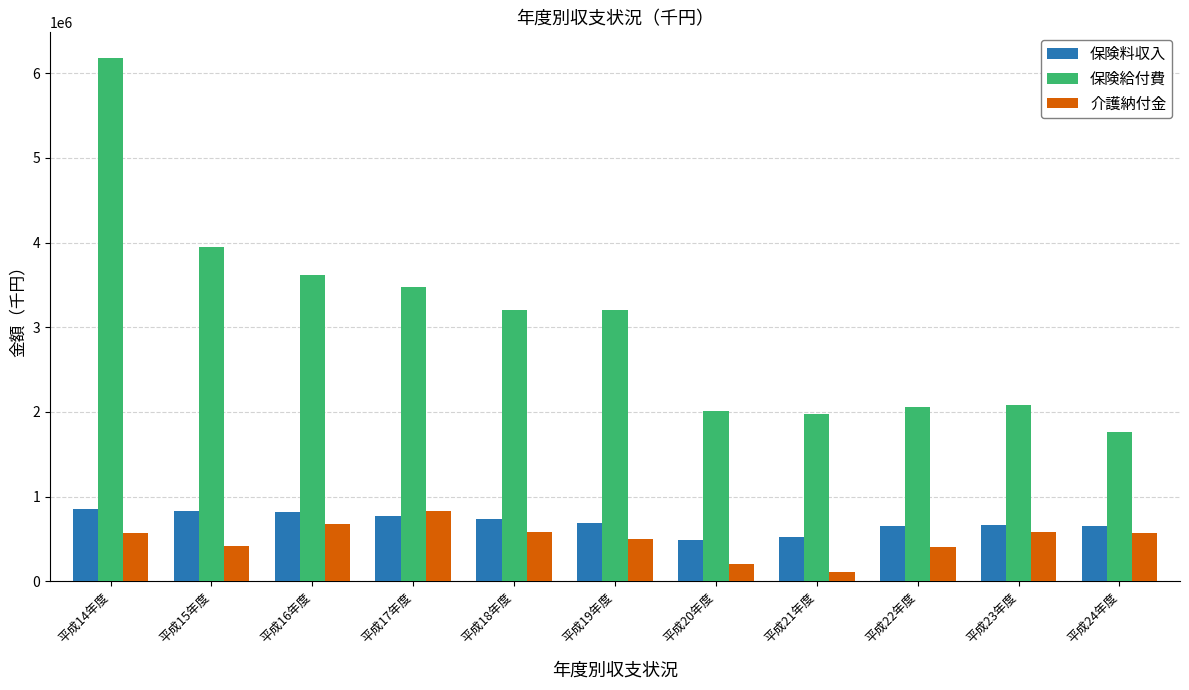

What is the difference between the maximum and minimum values in the 保険料収入 series?

369851